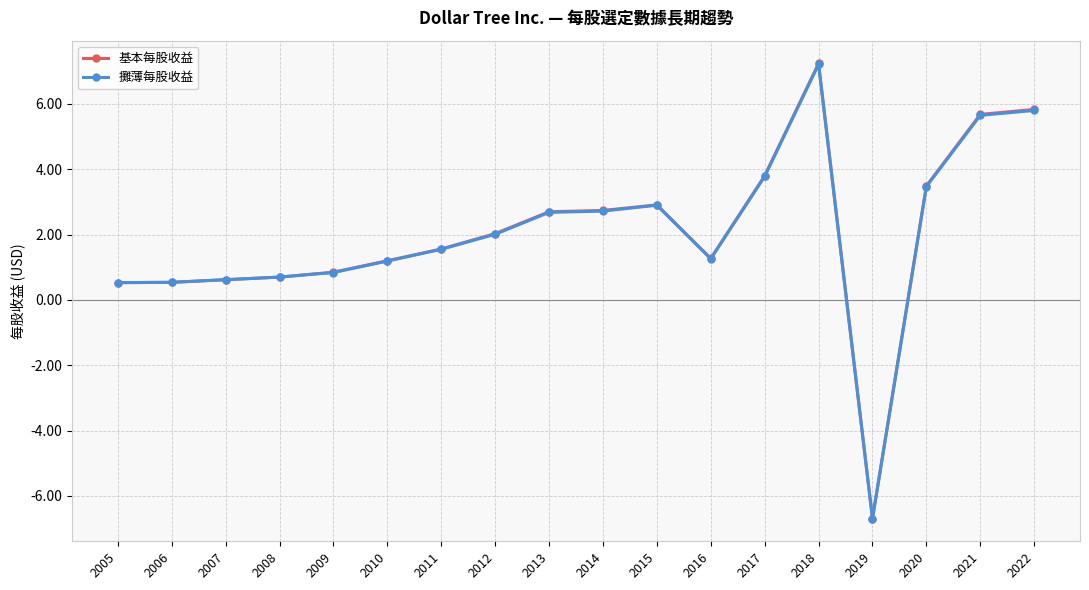

What is the approximate value of 攤薄每股收益 at 2022?

5.8